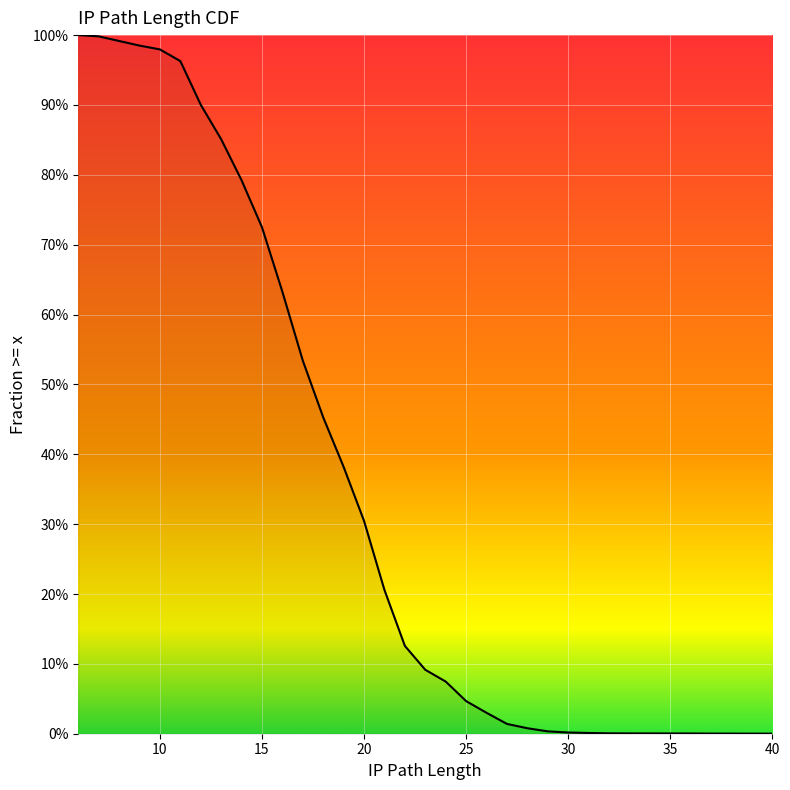

Is this an area chart (filled region under the line)?

No